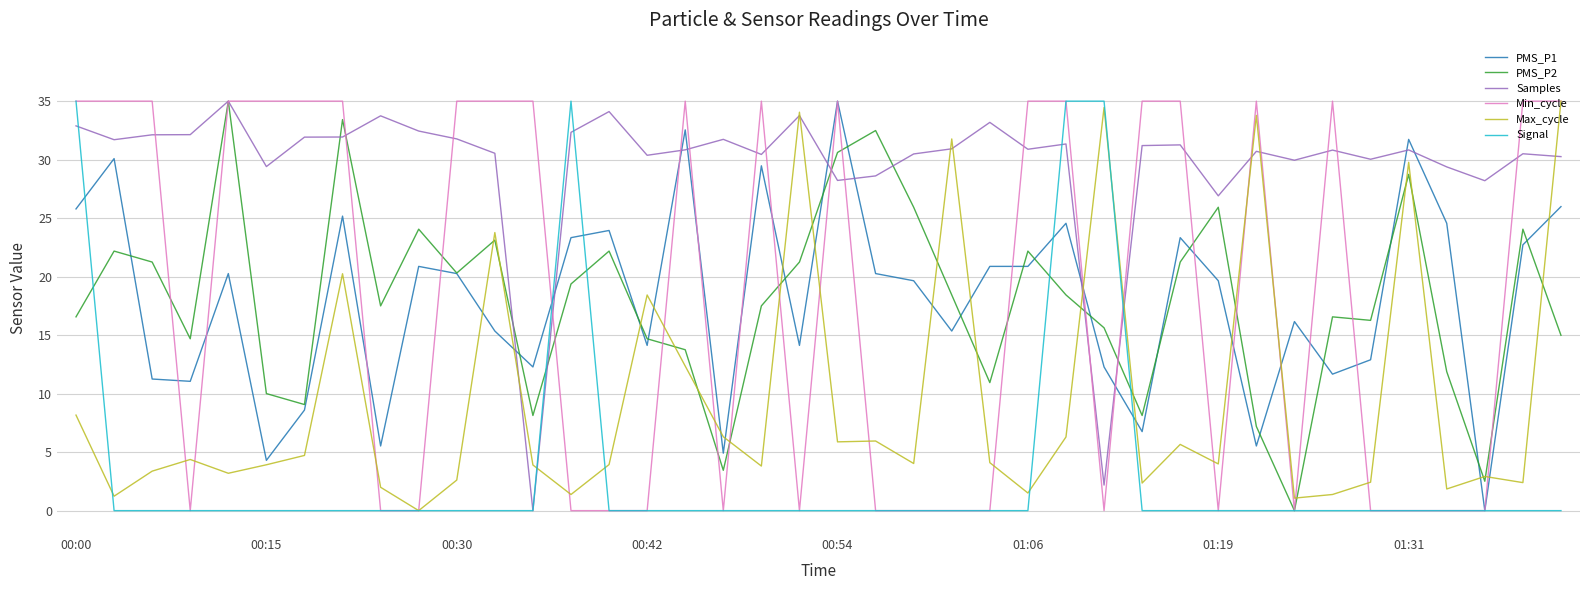

What is the maximum value for Signal?

35.0